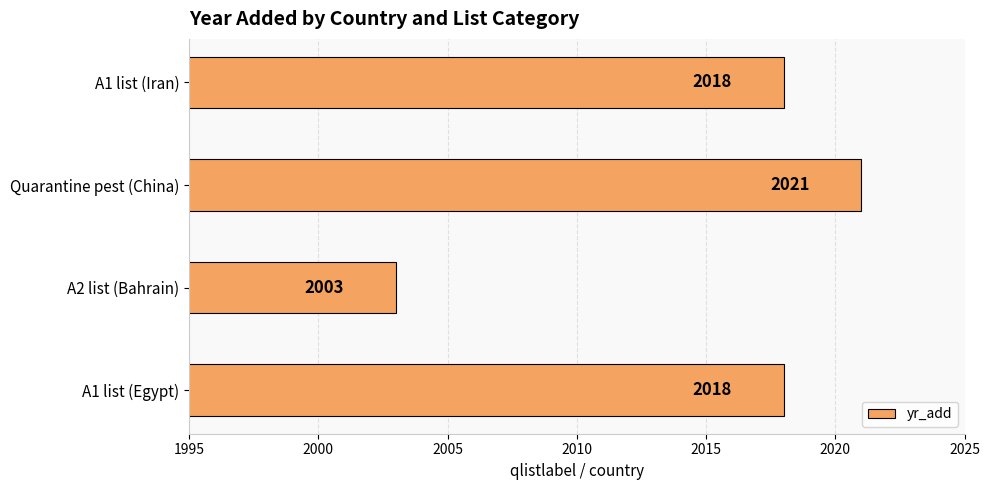

What is the maximum value shown in the chart?

2021